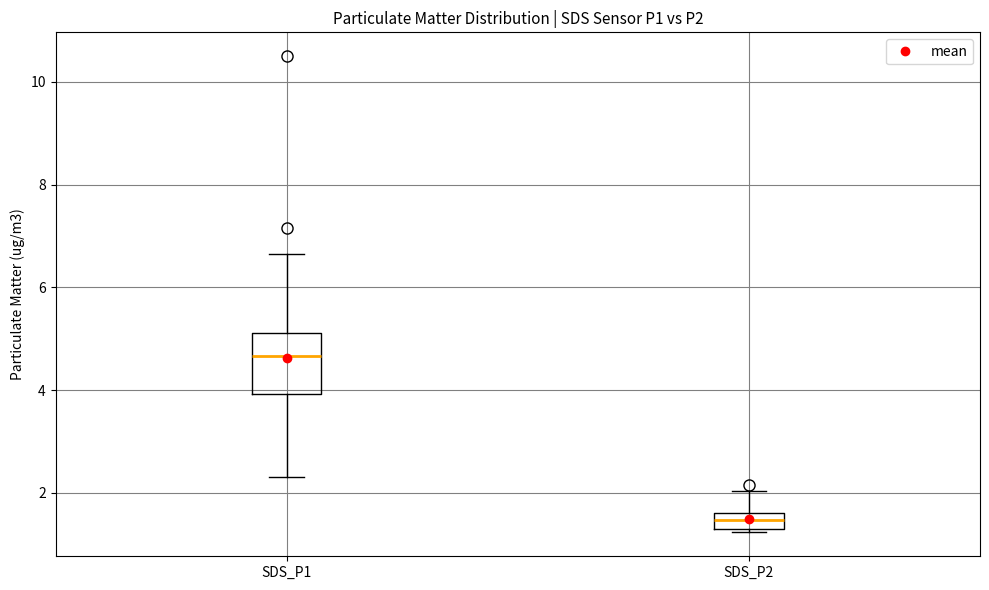

Which box has the highest median line?

SDS_P1